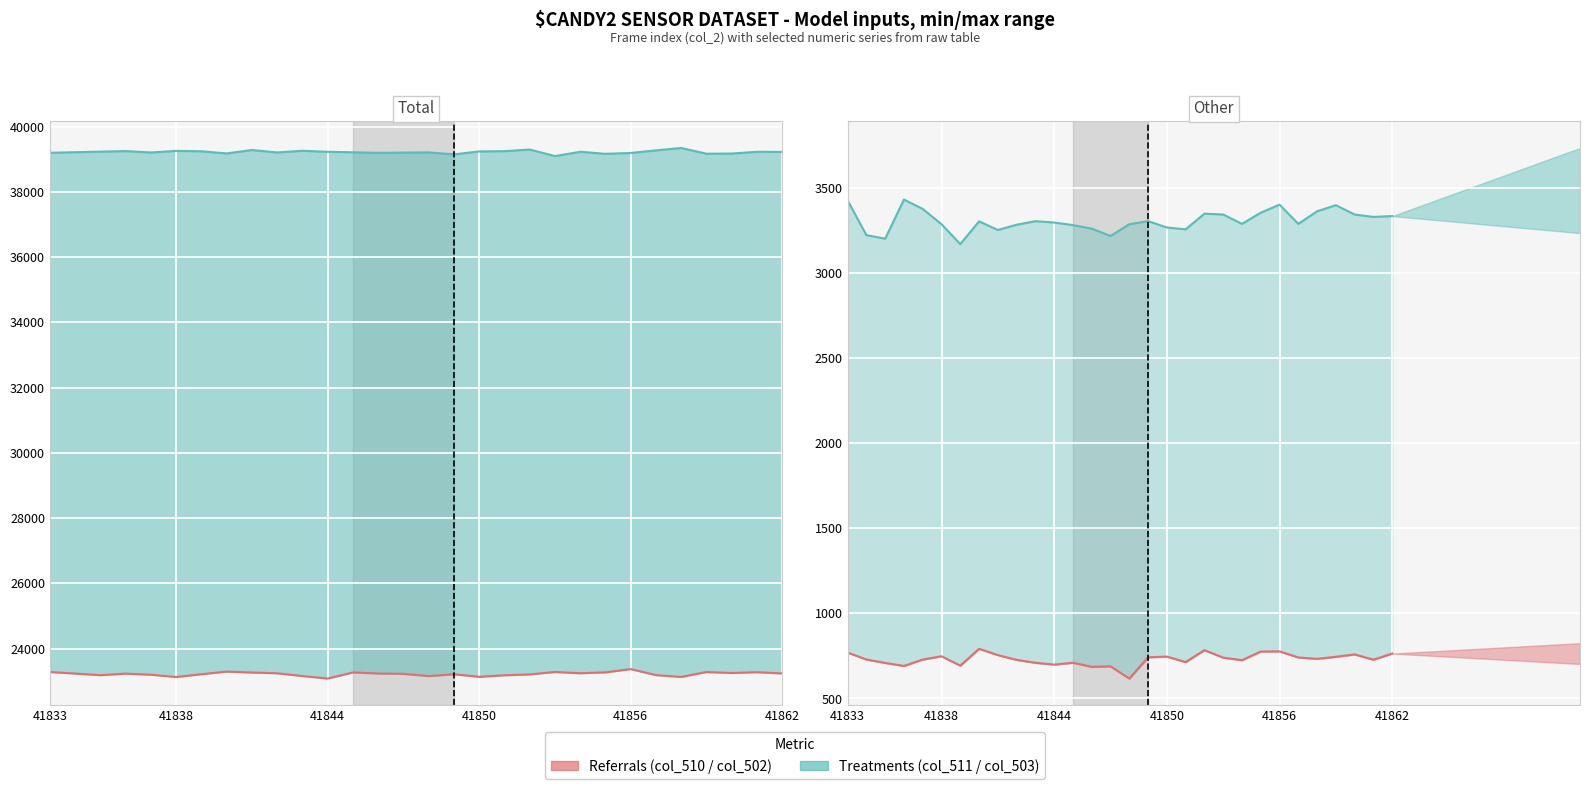

The col_502 (Referrals) series shows 748 at 41838. True or false?

True